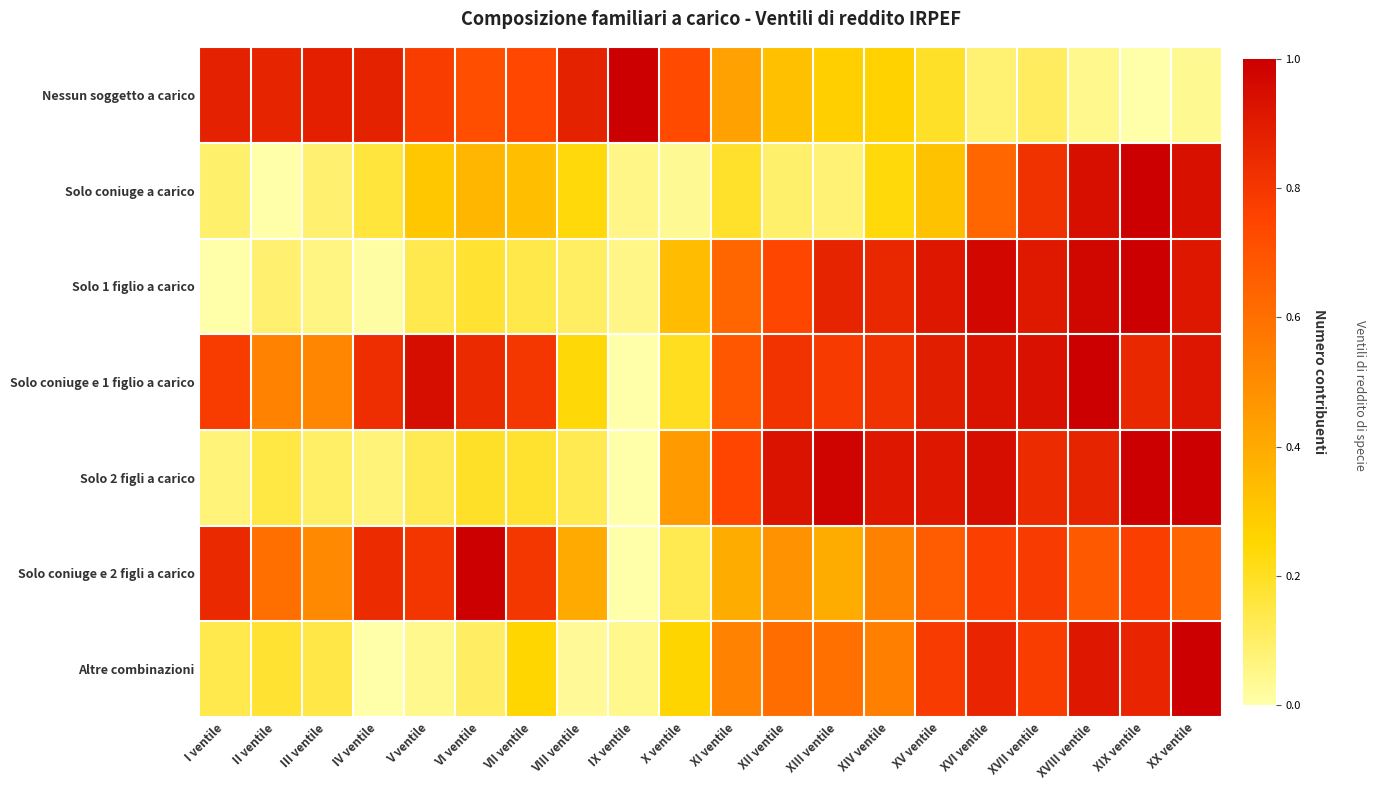

What is the difference between the highest and lowest values at I ventile?

0.9